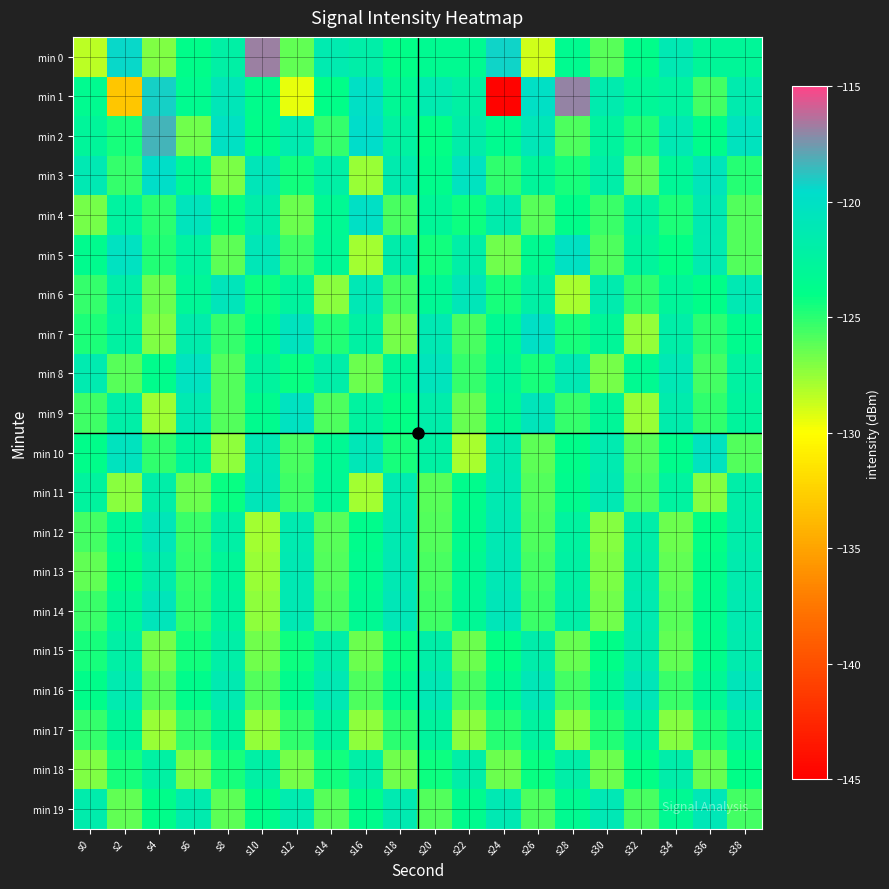

Between s6 and s8, which series saw the biggest shift?

min 2